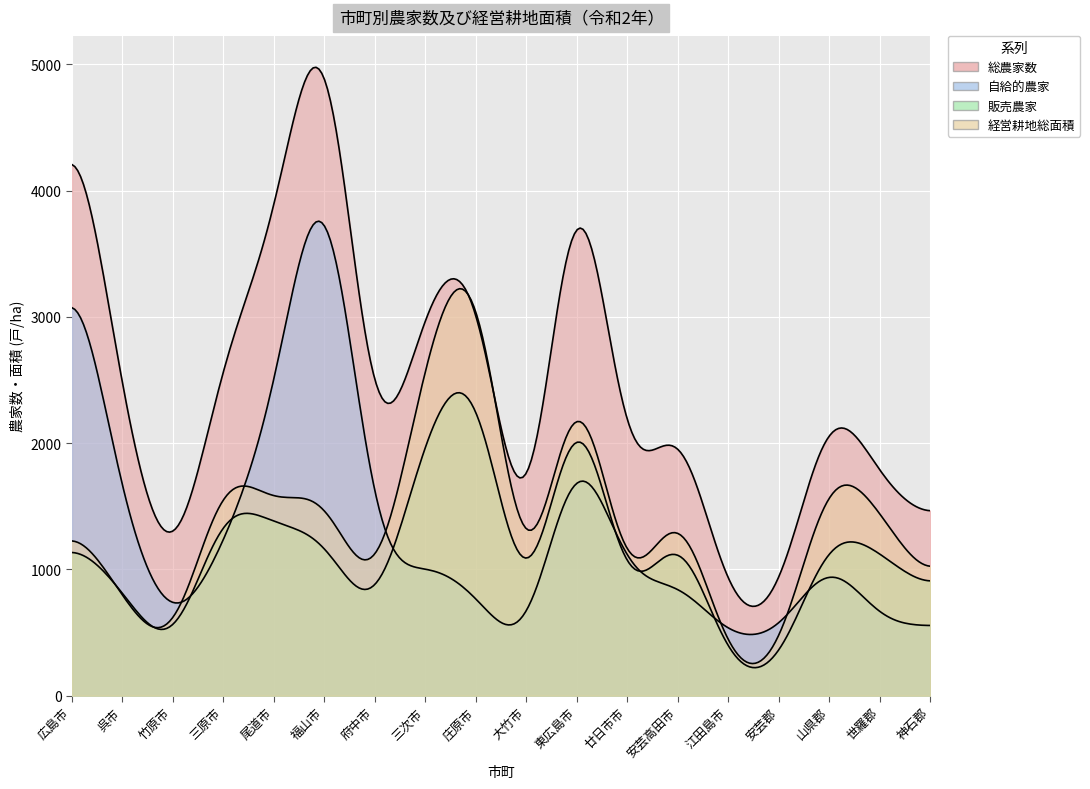

Is the value of 販売農家 at 三原市 greater than the value of 総農家数 at 三次市?

No